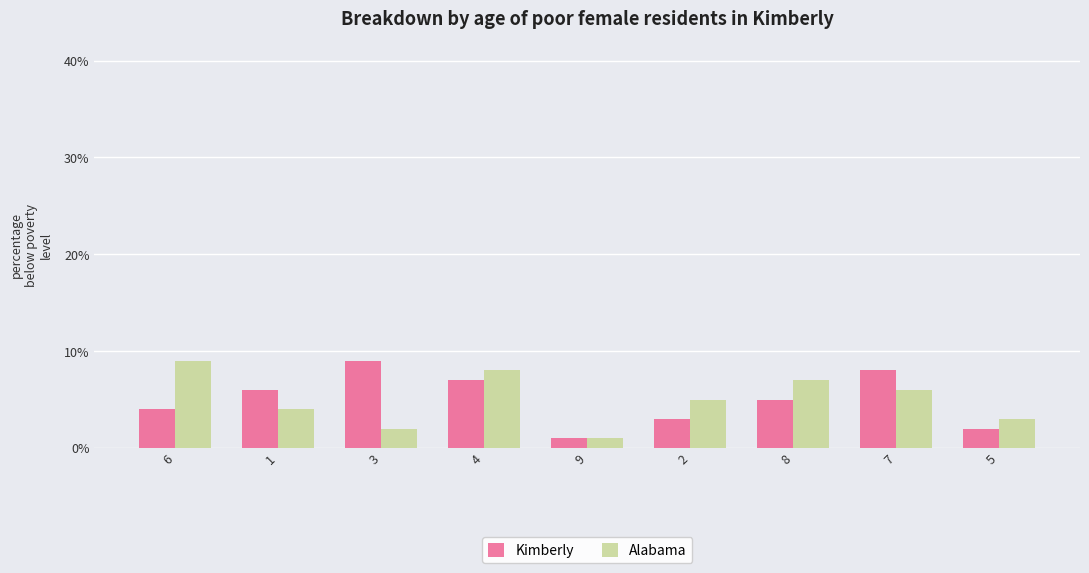

Reading left to right, extract all data points from this chart.

Kimberly: 4	6	9	7	1	3	5	8	2
Alabama: 9	4	2	8	1	5	7	6	3